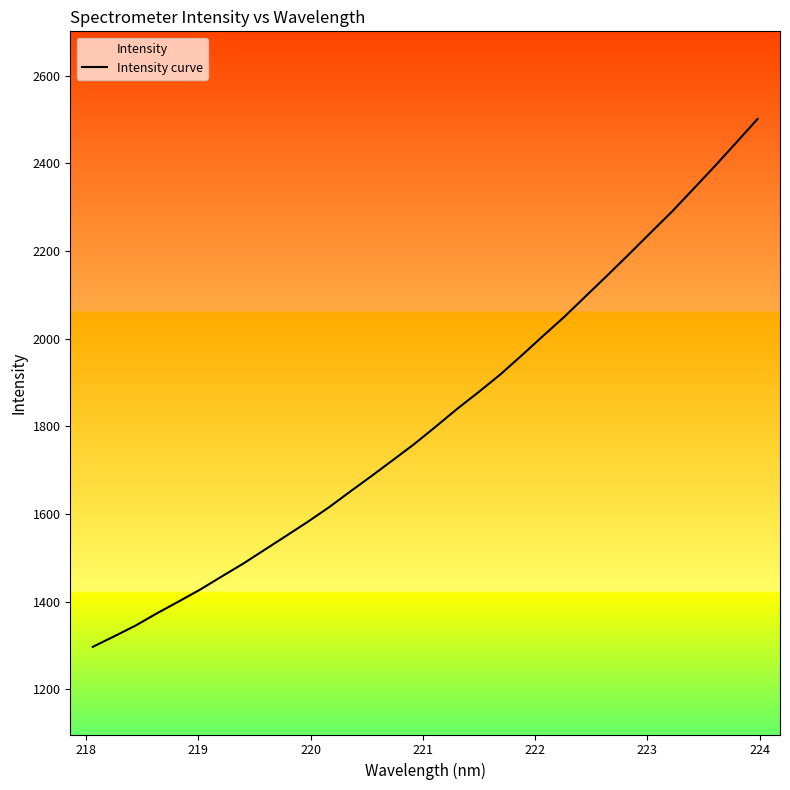

What is the minimum value shown in the chart?

1296.8